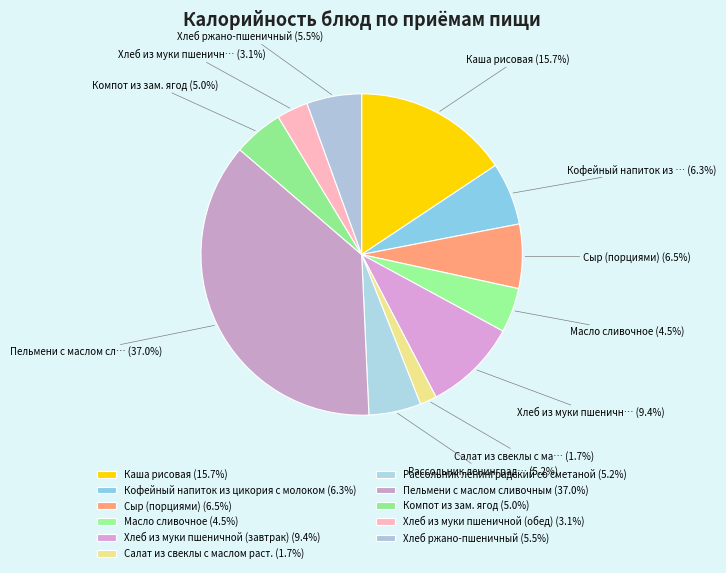

How many segments does this pie chart have?

11